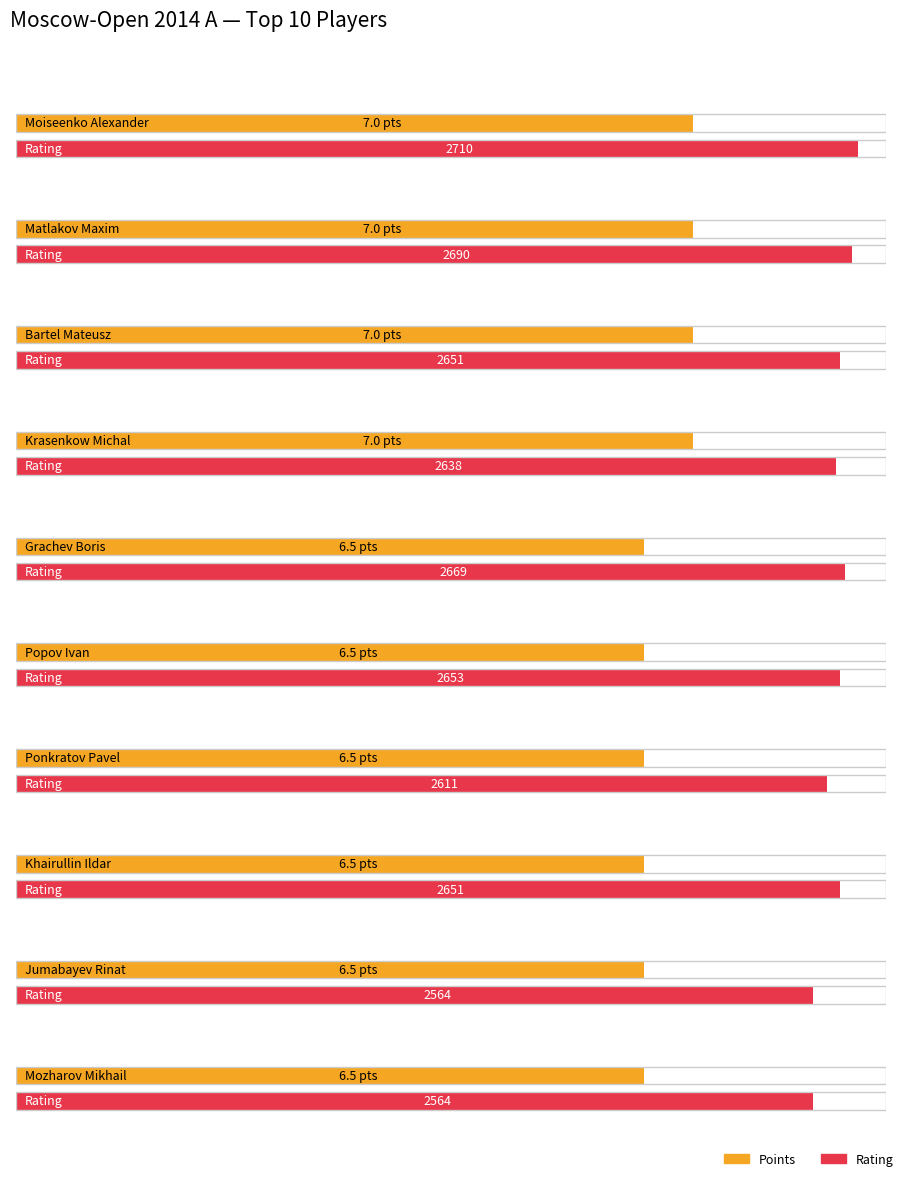

Rank the series by their average value, from lowest to highest.

Points, Rating